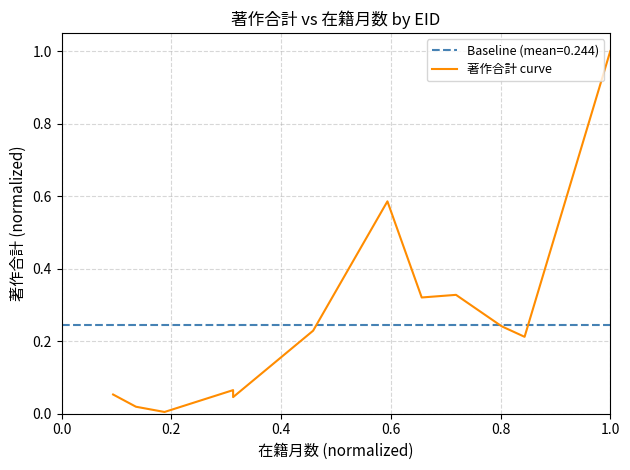

What is the maximum value shown in the chart?

1.0